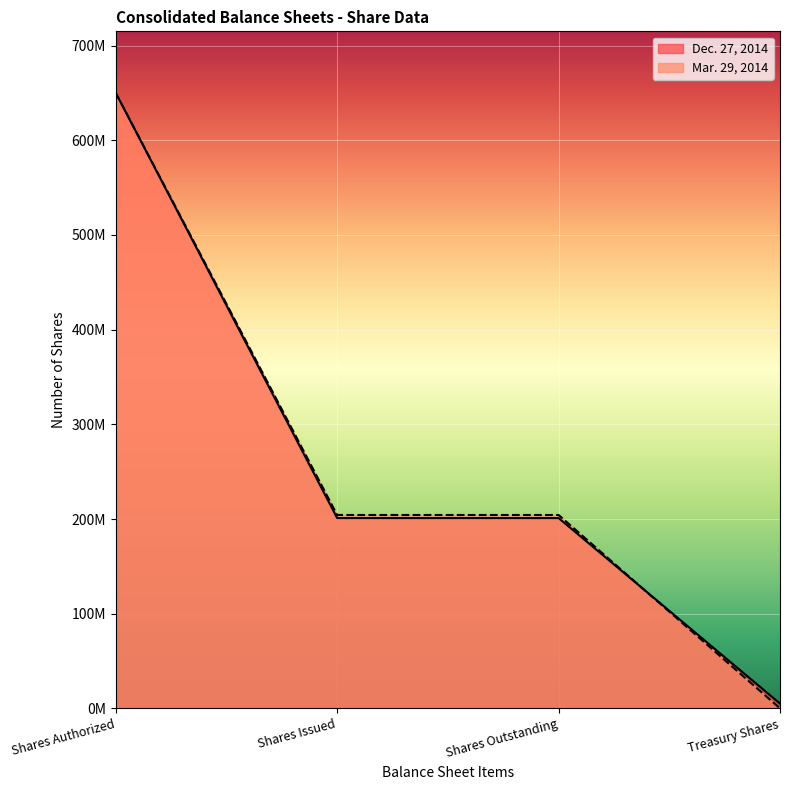

Reading left to right, list all the values displayed in this chart.

Dec. 27, 2014: Shares Authorized=650000000	Shares Issued=201029249	Shares Outstanding=201029249	Treasury Shares=5139365
Mar. 29, 2014: Shares Authorized=650000000	Shares Issued=204291345	Shares Outstanding=204291345	Treasury Shares=29765